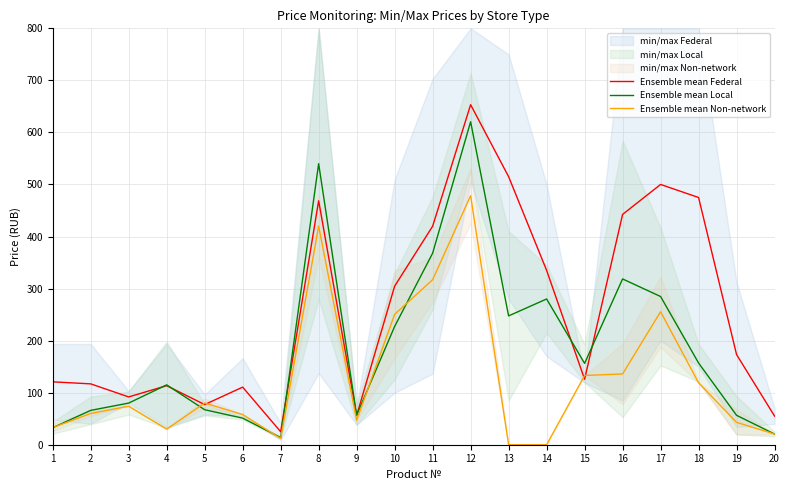

At which label is Ensemble mean Local closest to 317?

16